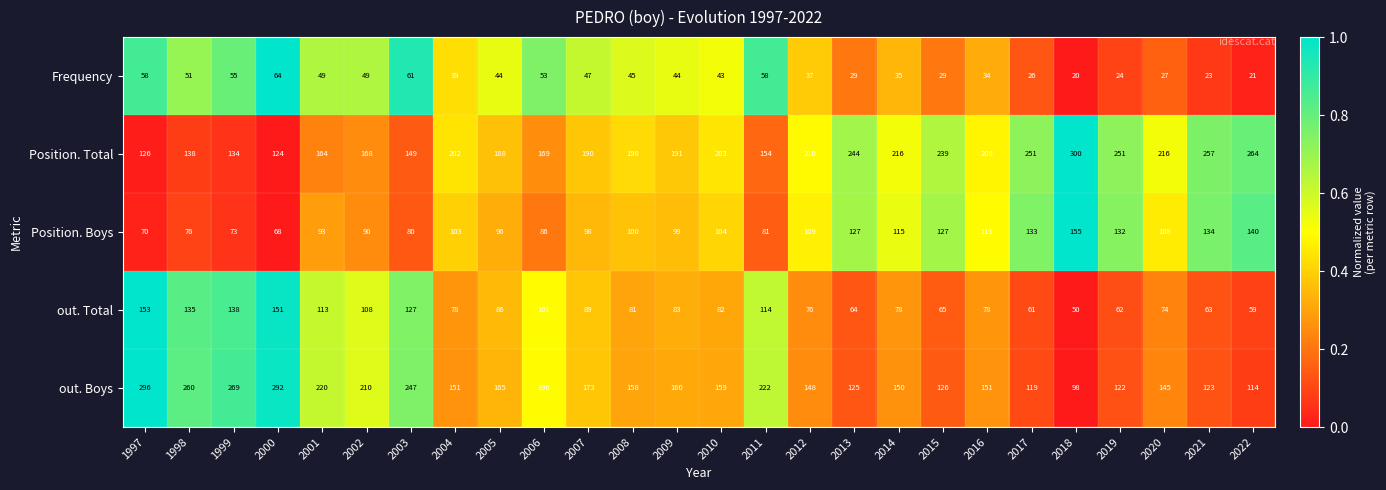

At which category does the chart reach its minimum across all series?

2018